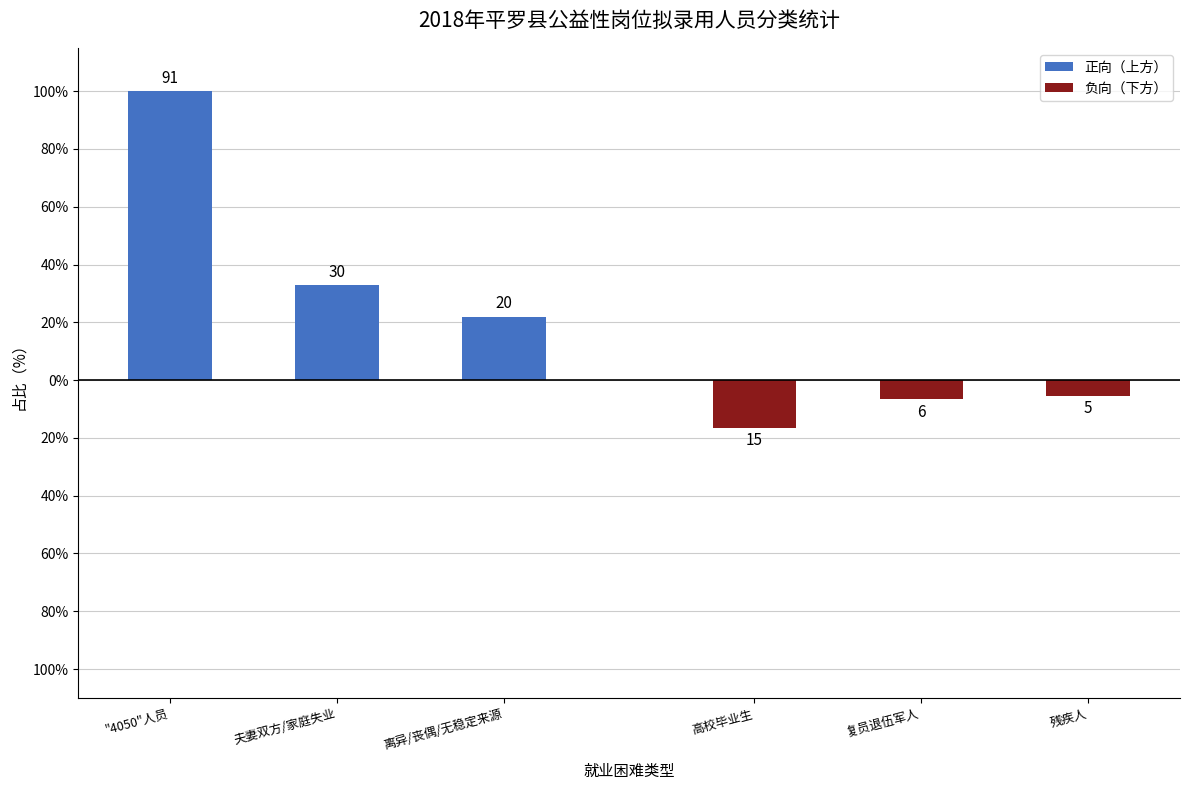

Which series has the largest total across all categories?

正向（上方）